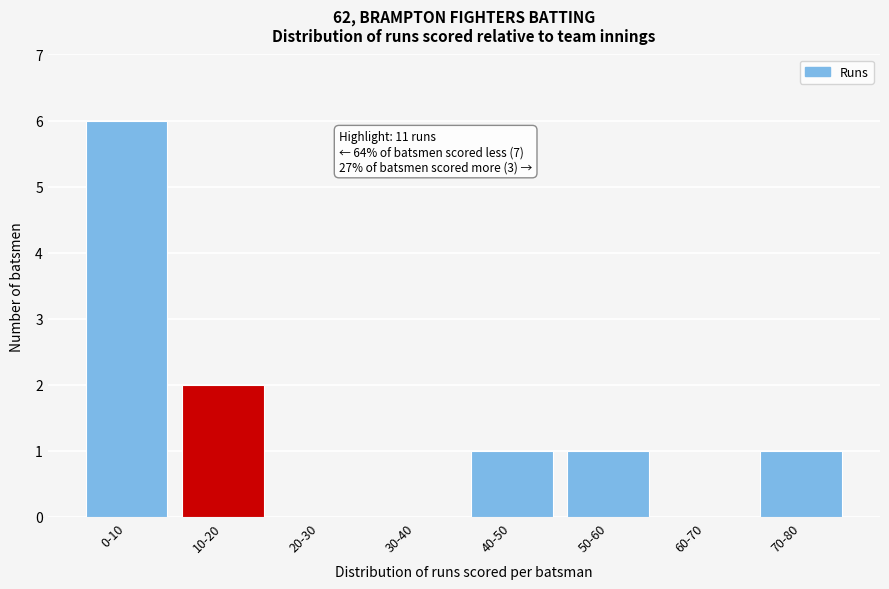

Reading left to right, extract all data points from this chart.

0-10=6	10-20=2	20-30=0	30-40=0	40-50=1	50-60=1	60-70=0	70-80=1